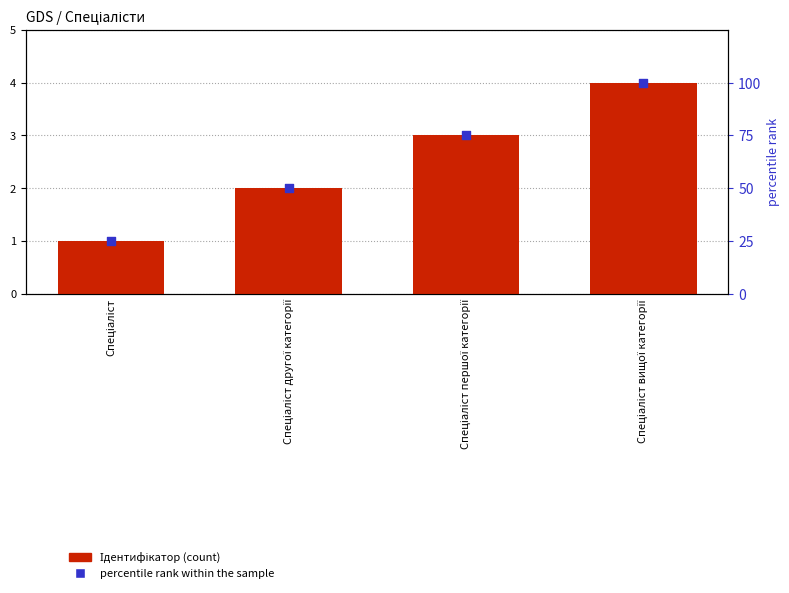

At how many categories does at least one series exceed 54?

2